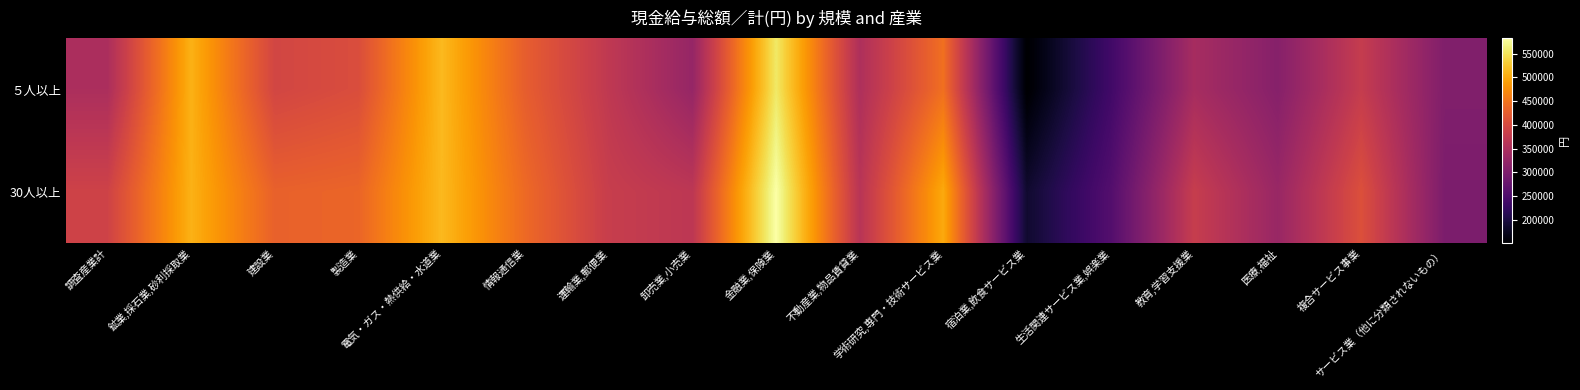

How many series are shown in this chart?

2